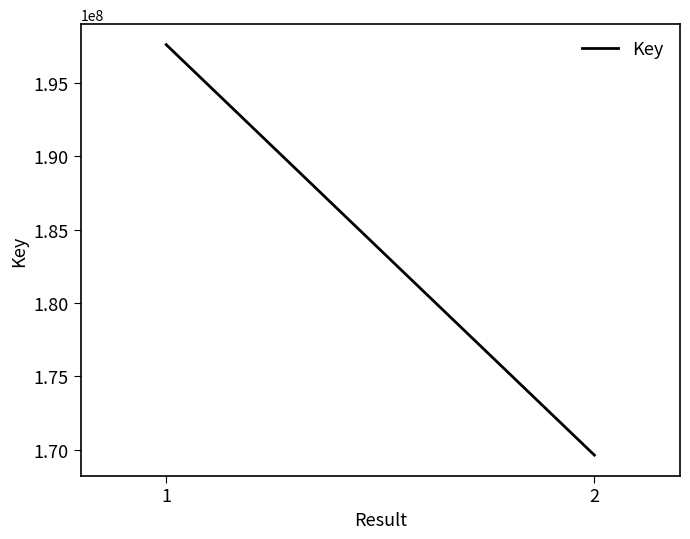

How many data points are less than 197582501?

1